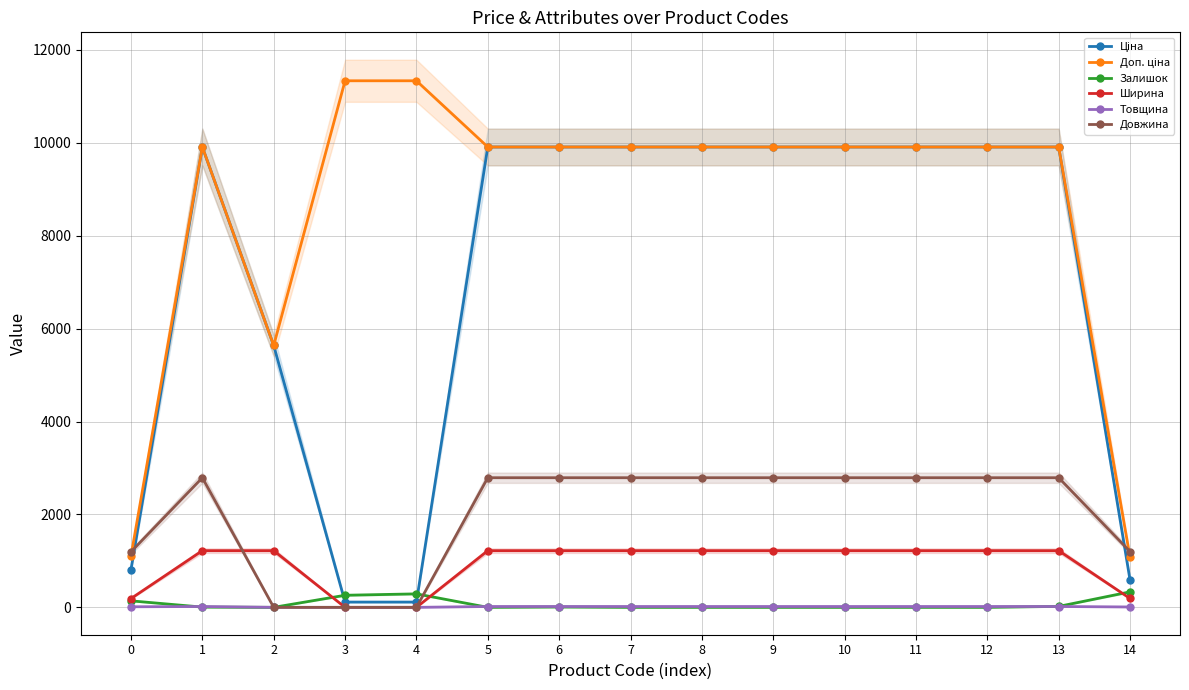

List the series in order of their peak value, highest first.

Доп. ціна, Ціна, Довжина, Ширина, Залишок, Товщина